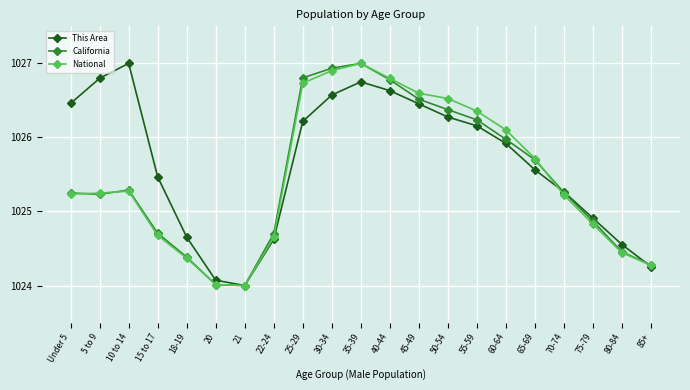

True or false: National has more than 1 interior local peaks.

True